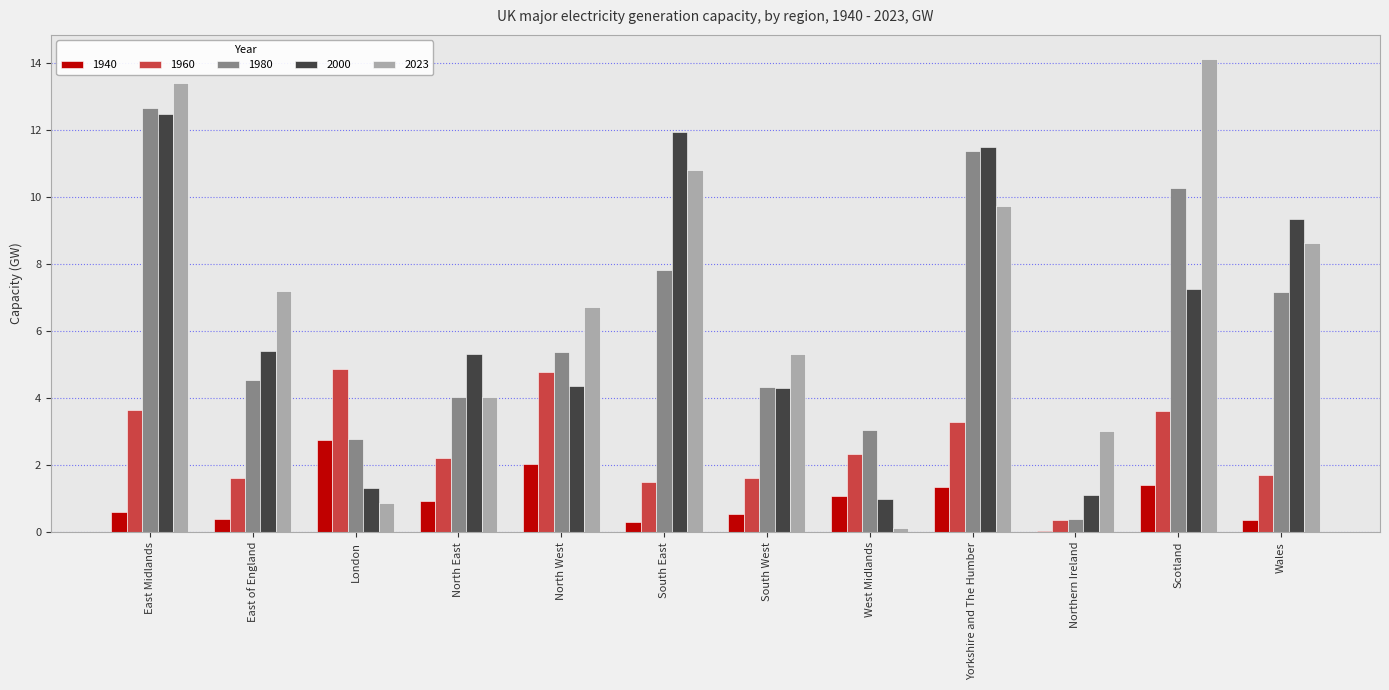

What is the sum of the 1940 values at Wales and North West?

2.4